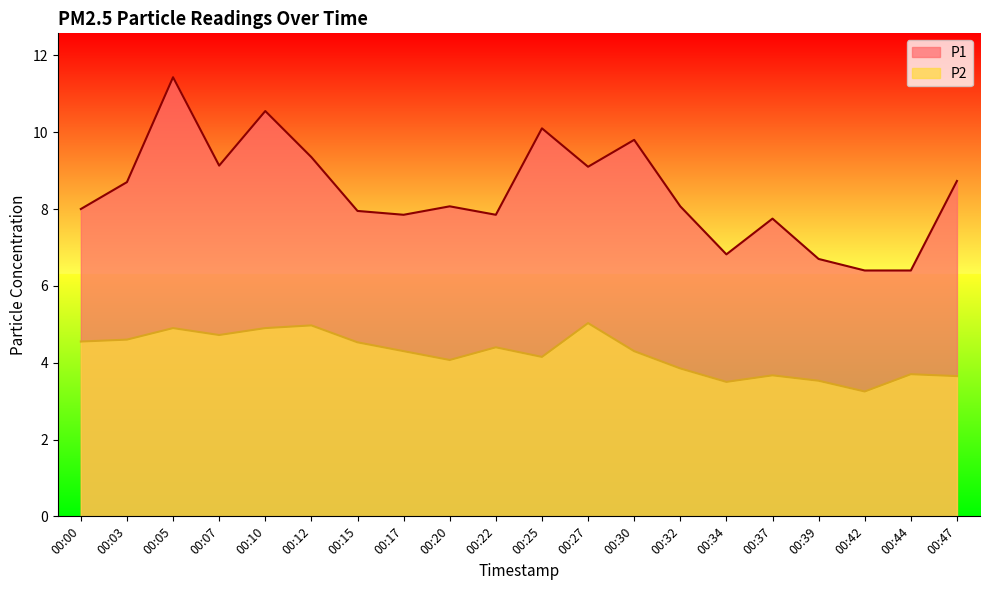

What is the difference between the maximum and minimum values in the P1 series?

5.0